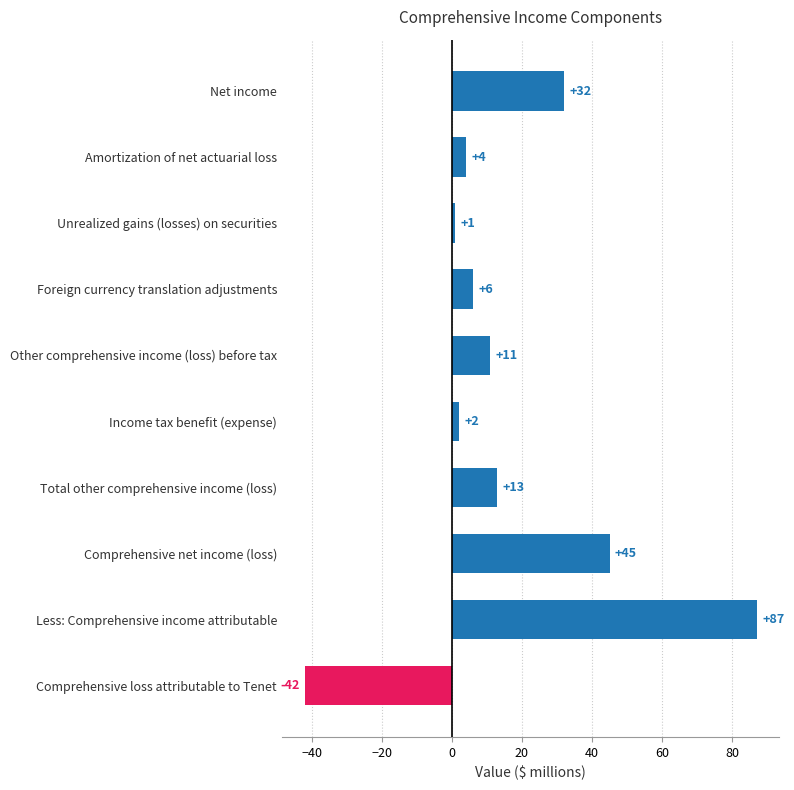

Does the chart contain any negative values?

Yes